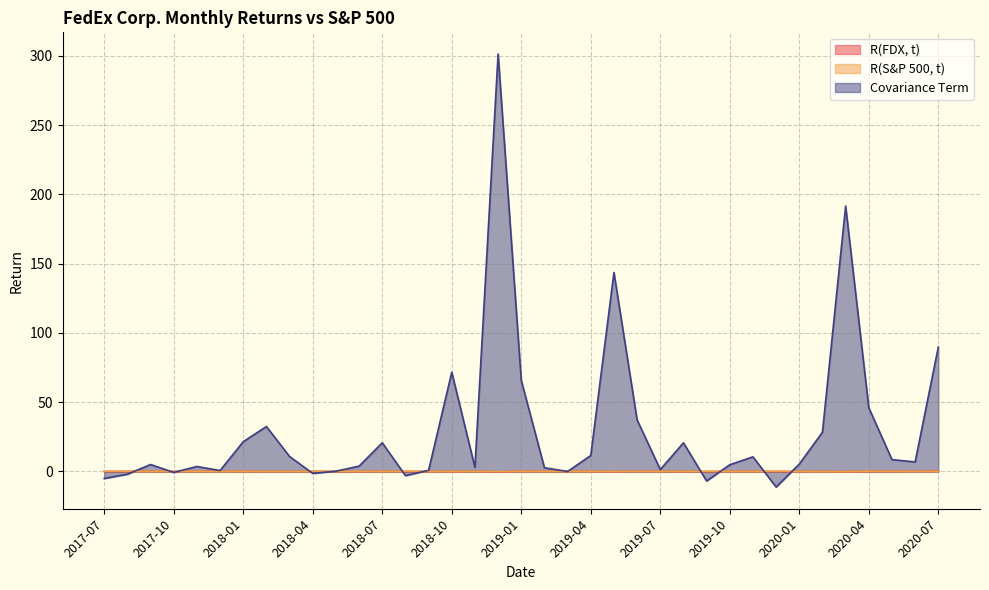

The R(FDX, t) series shows 0.0 at 2019-03. True or false?

True